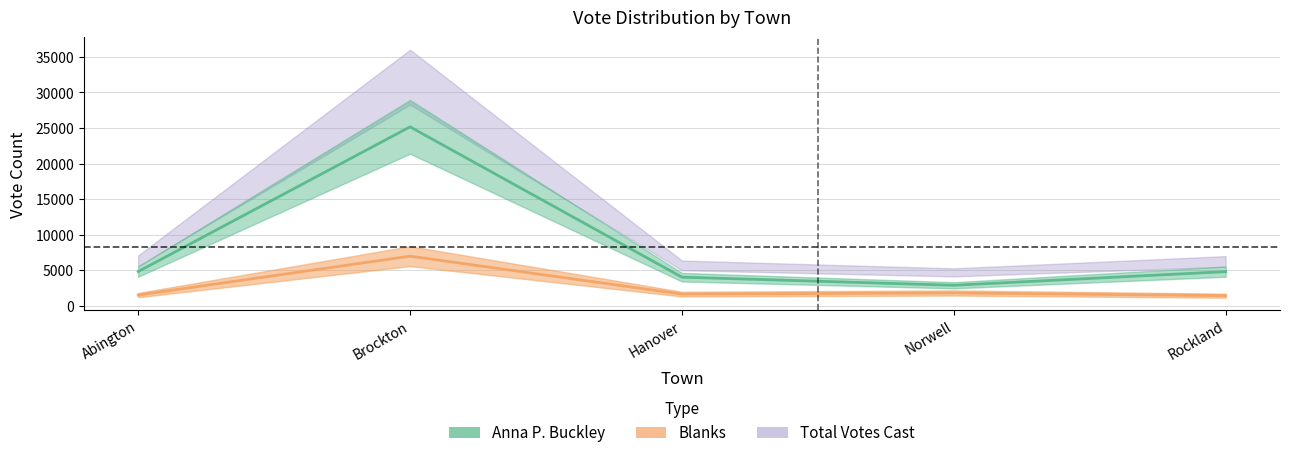

What is the difference between the second highest and second lowest values in the Blanks series?

294